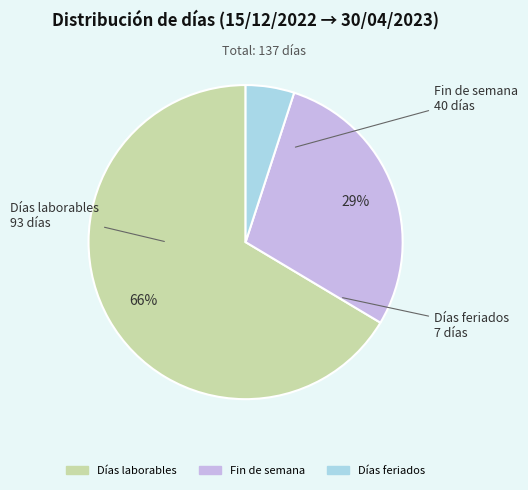

Combined, do Días feriados and Días laborables account for over 50%?

Yes